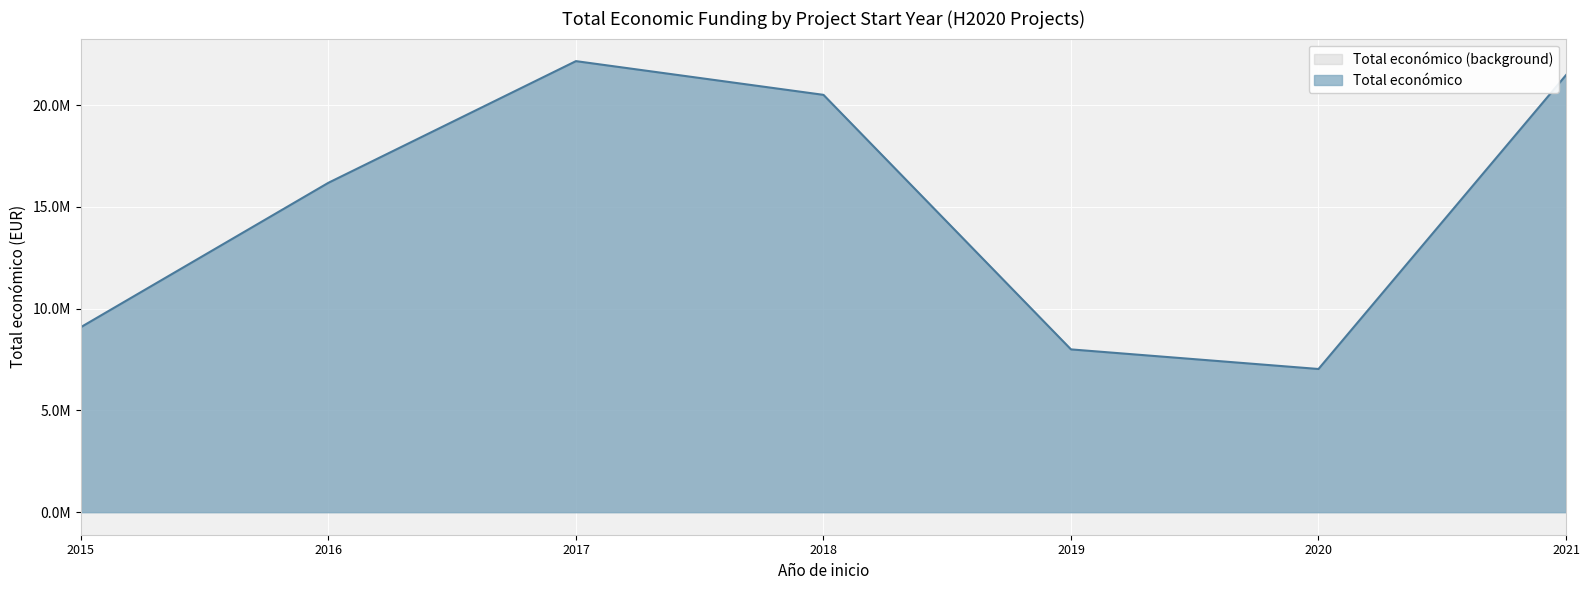

What is the sum of all values?

104471608